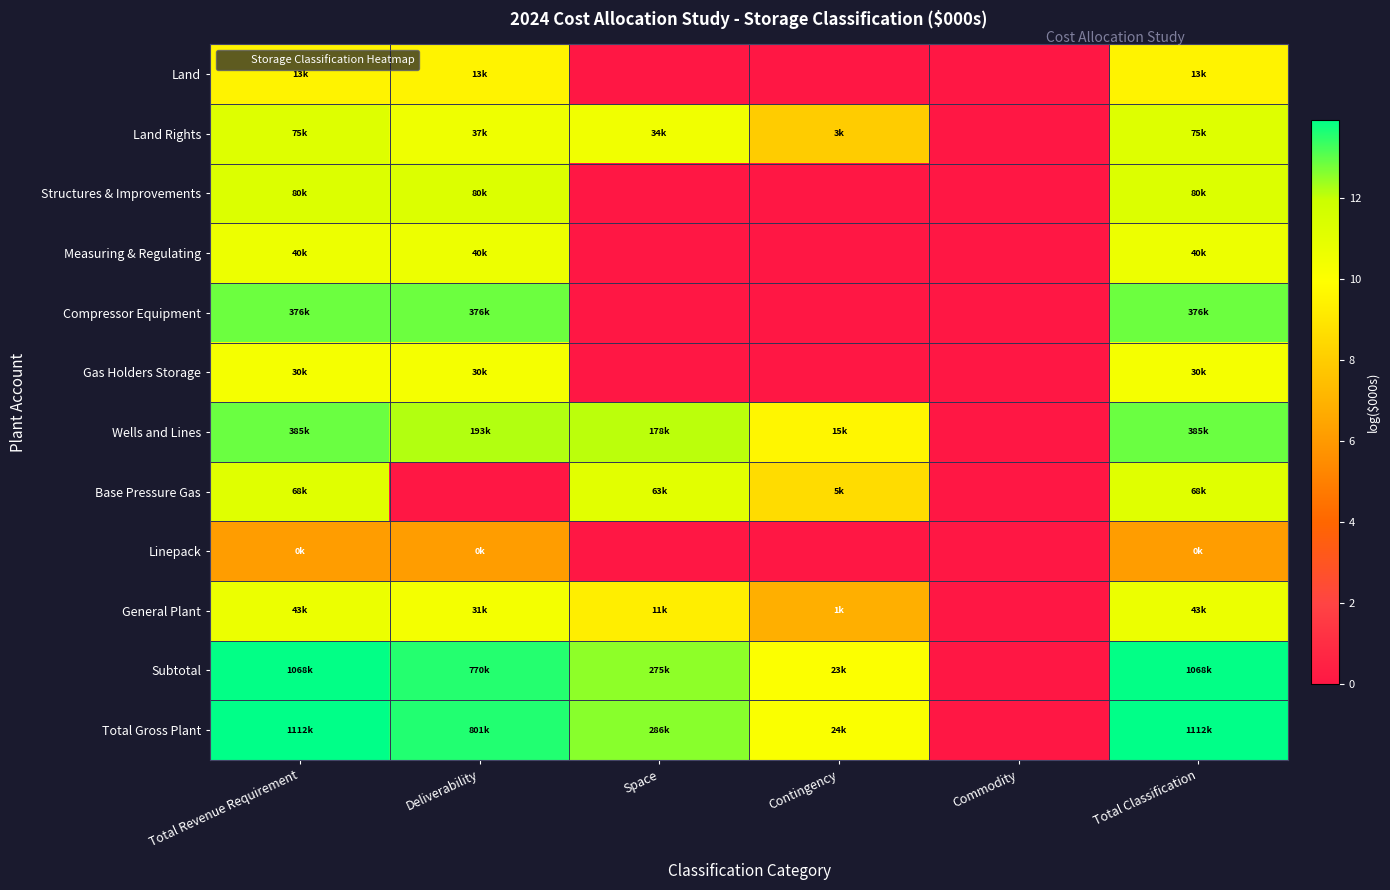

Between Space and Commodity, which series saw the biggest shift?

Total Gross Plant